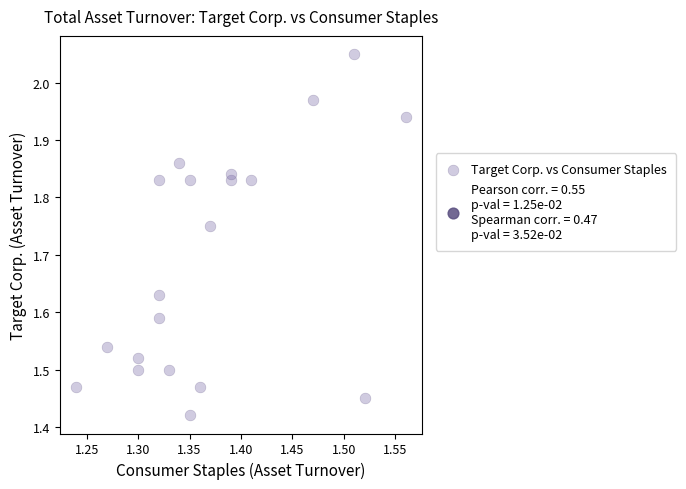

What is the range of X values (max minus min)?

0.3